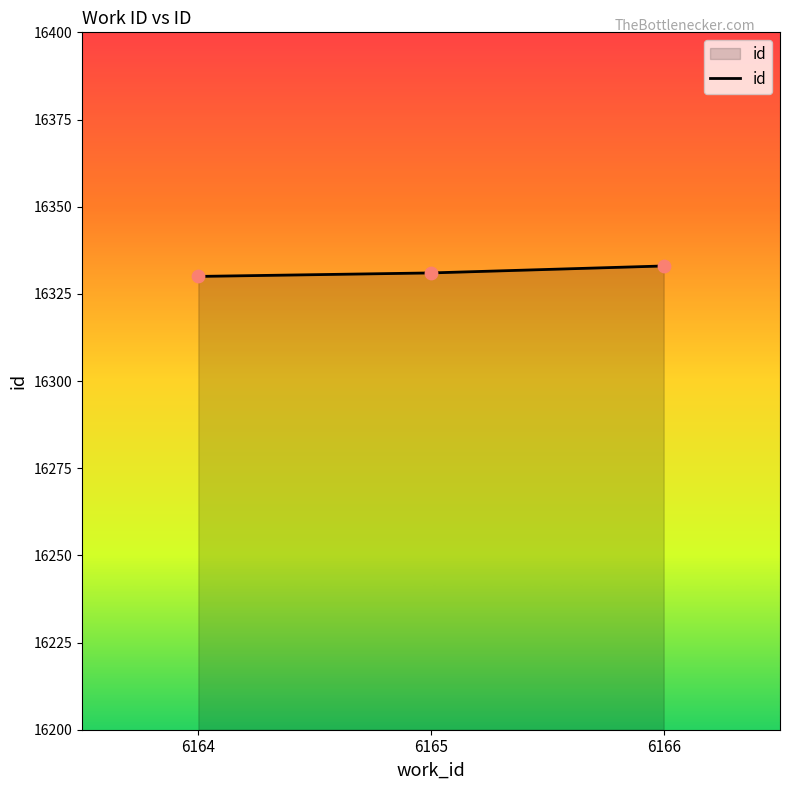

Approximately how many times larger is the value at 6166 compared to 6165?

1.0